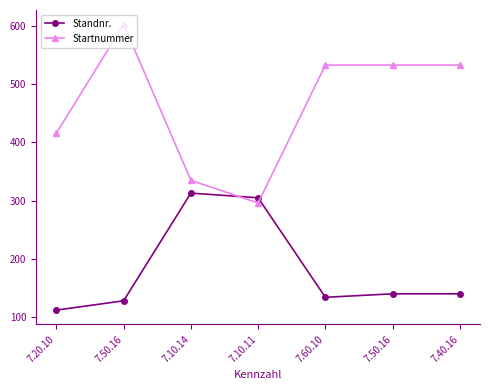

True or false: Startnummer has a value of 416 at 7.20.10.

True